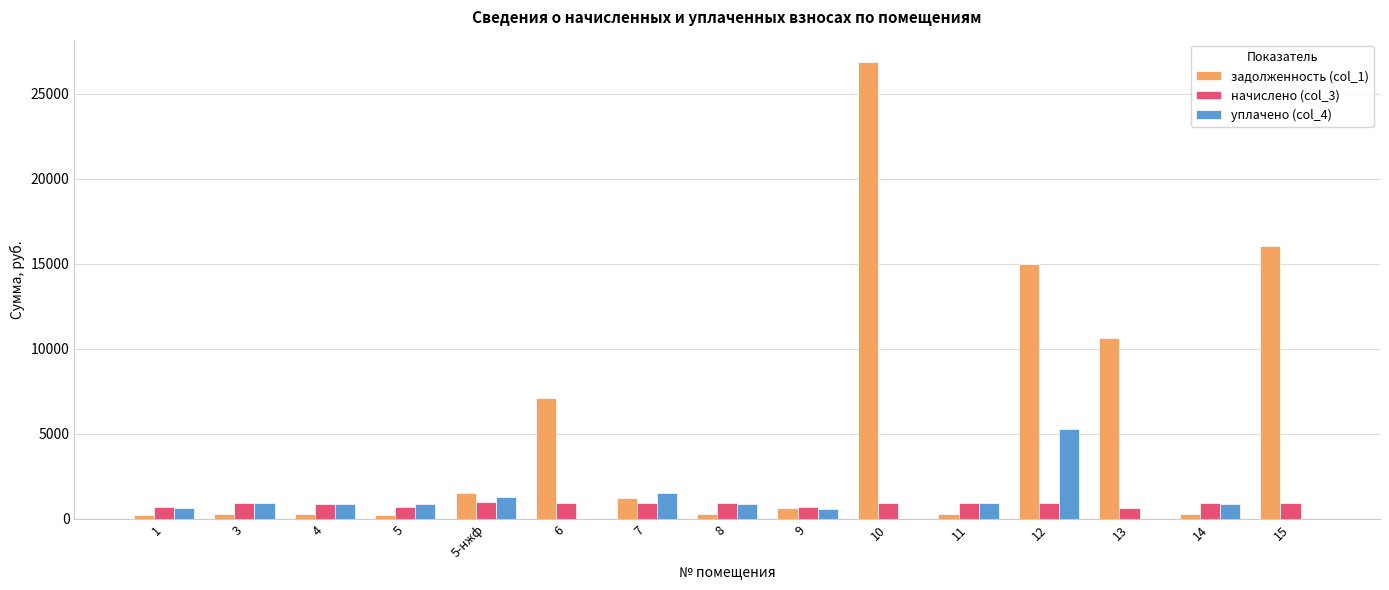

What are all the series names shown in the legend?

задолженность (col_1), начислено (col_3), уплачено (col_4)